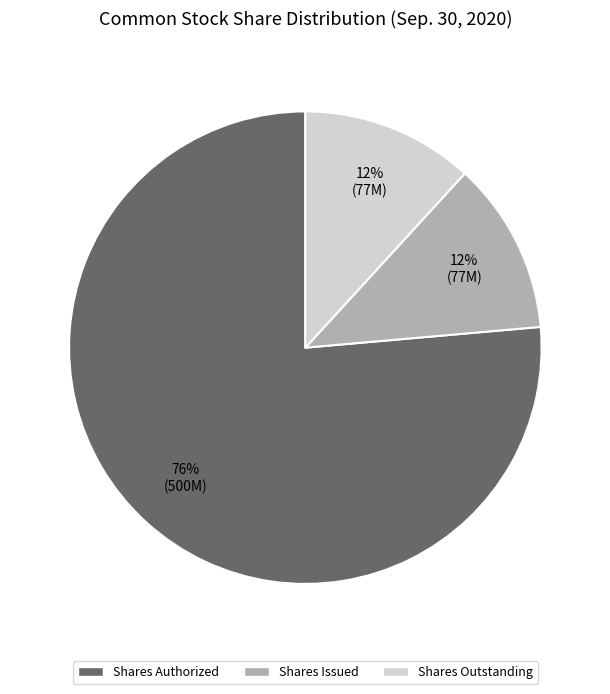

To the nearest percent, what portion does Shares Authorized represent?

76%